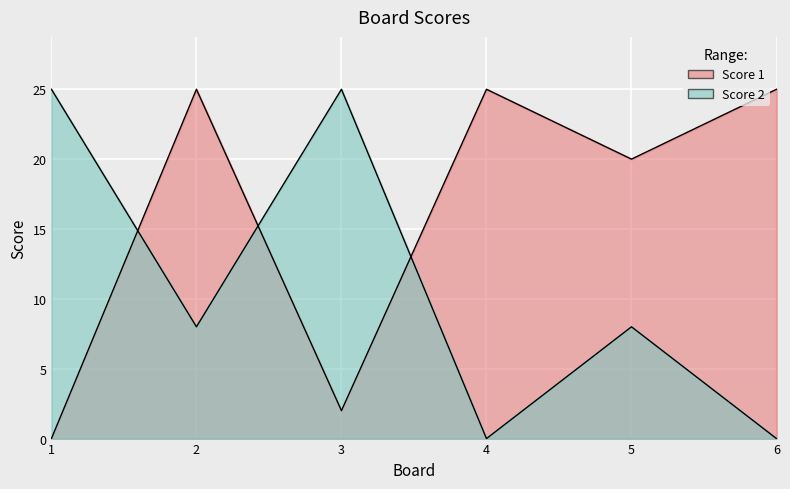

The Score 2 series shows -16 at 4. True or false?

False